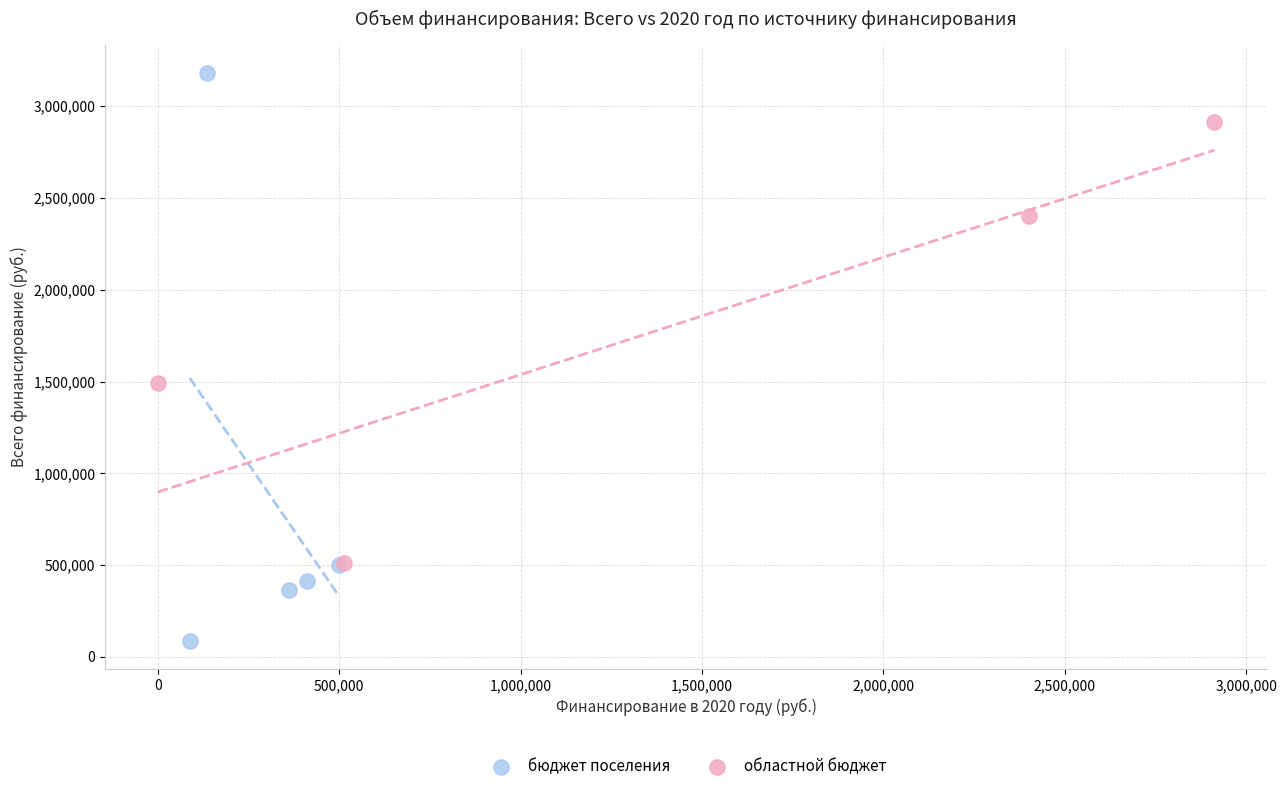

Which series contains the highest Y value?

бюджет поселения